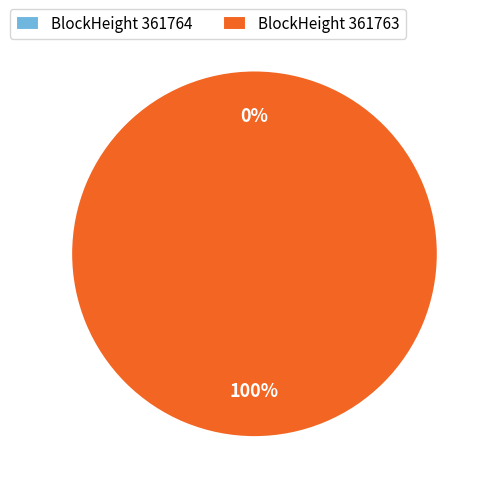

Which category has the biggest portion of the pie?

361763